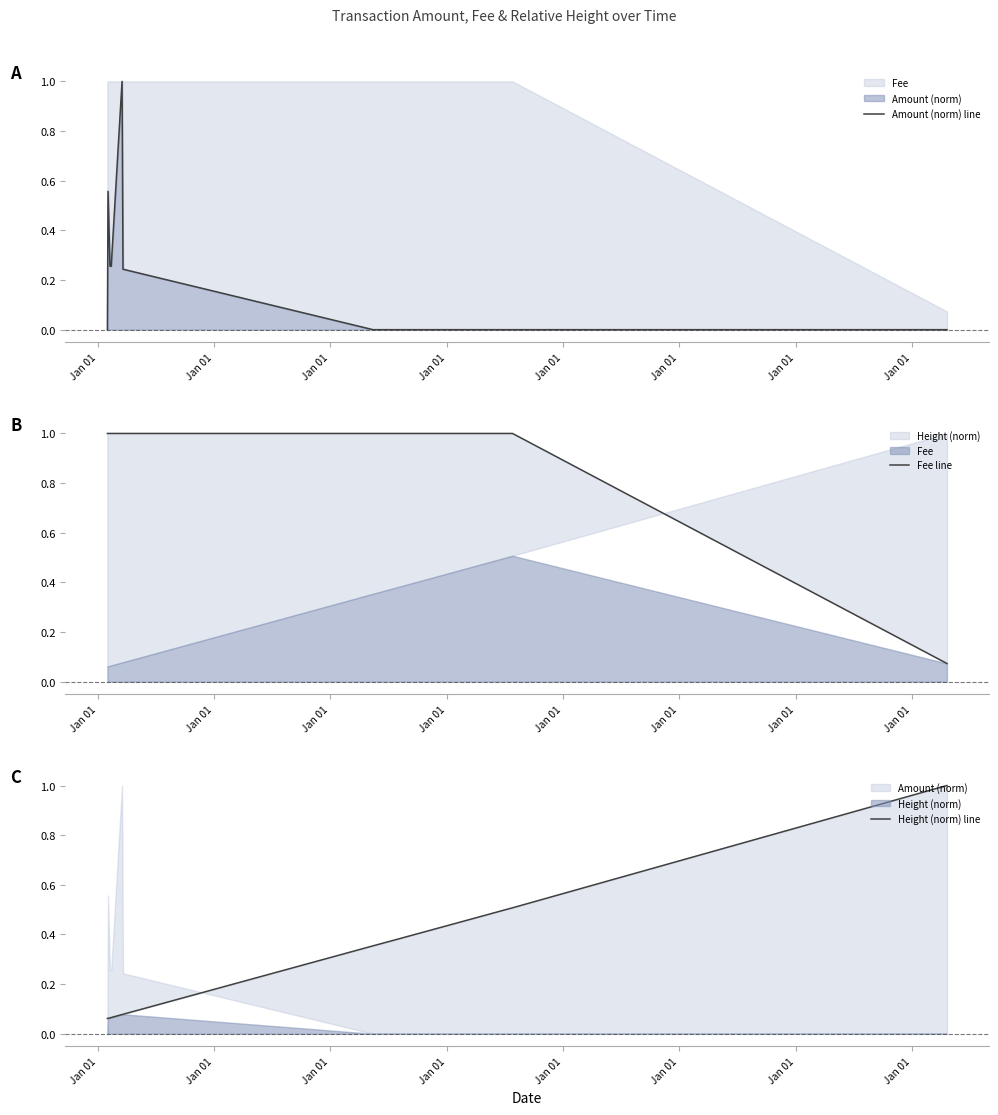

How many times do Height (norm) line and Fee line cross each other?

1